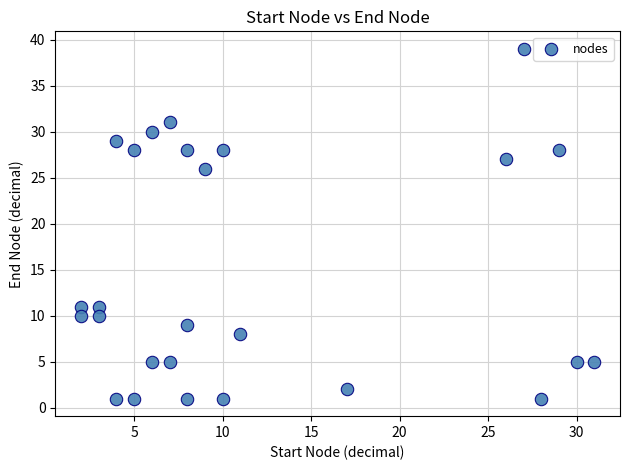

What is the range of Y values (max minus min)?

38